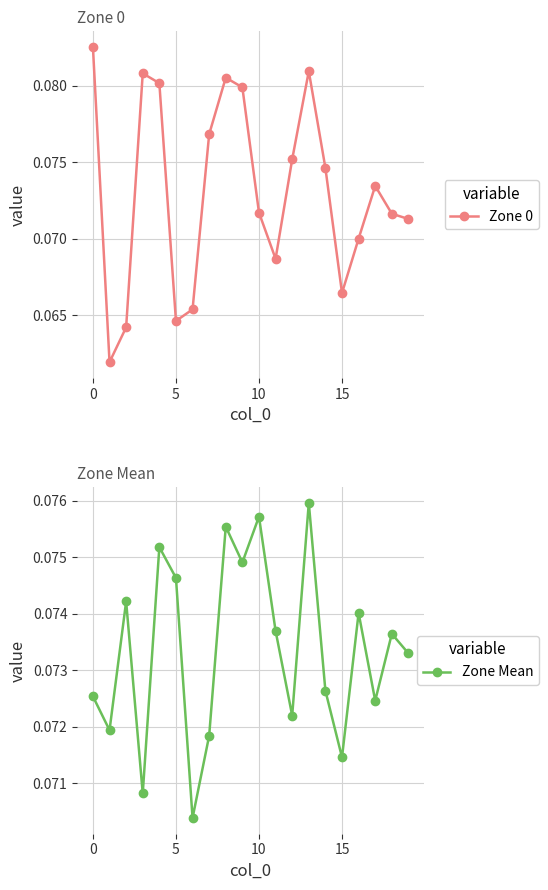

Does the chart have visible grid lines?

Yes